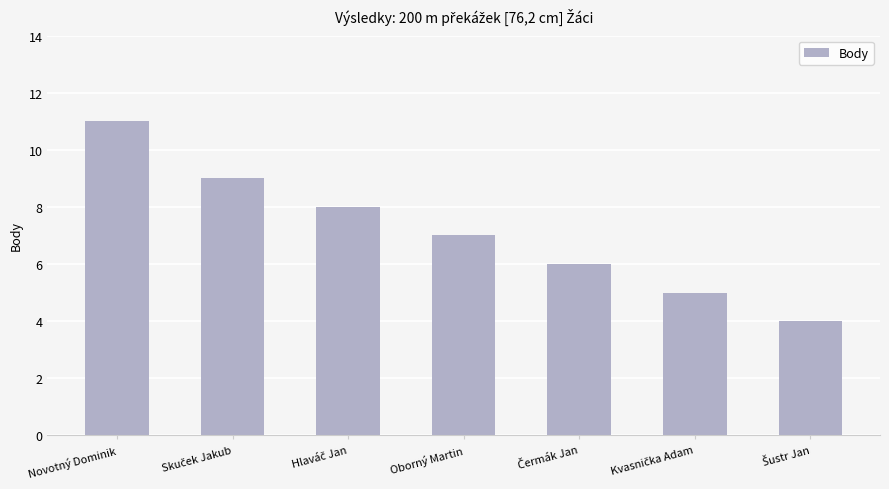

What is the sum of all values?

50